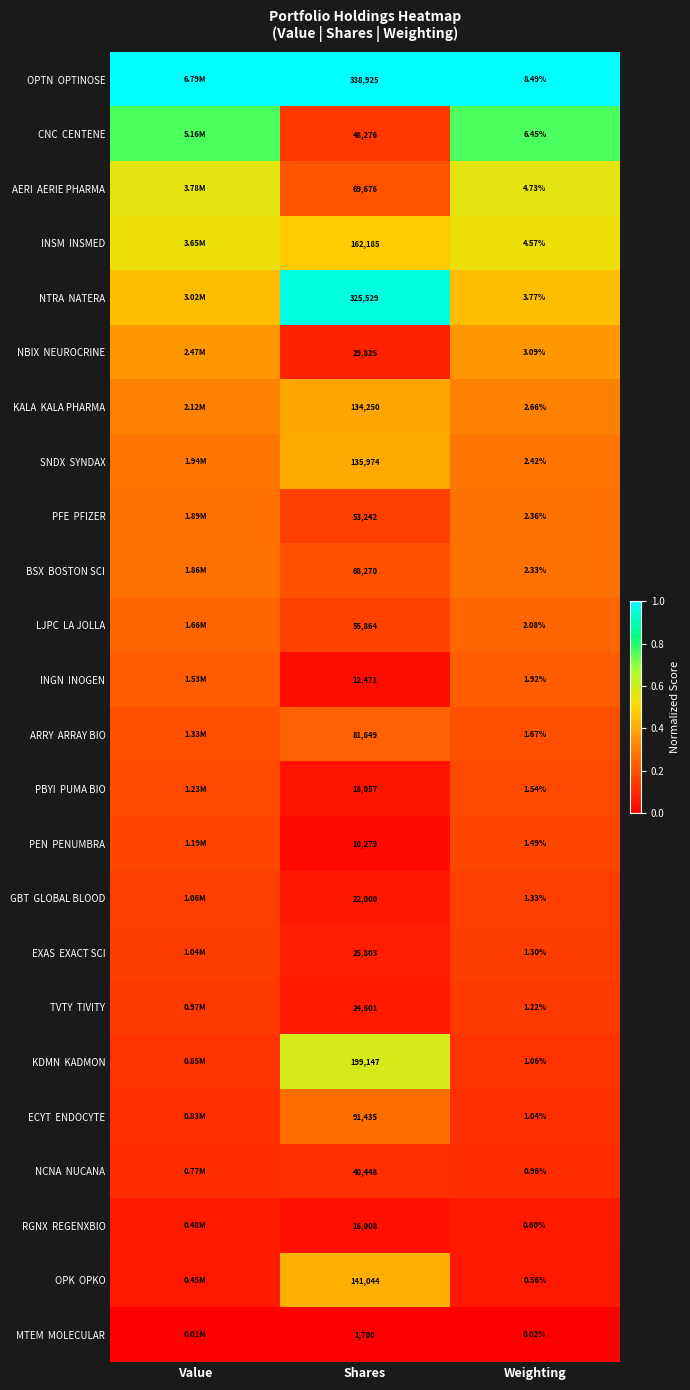

Is the value of RGNX REGENXBIO at Shares greater than the value of KDMN KADMON at Value?

No